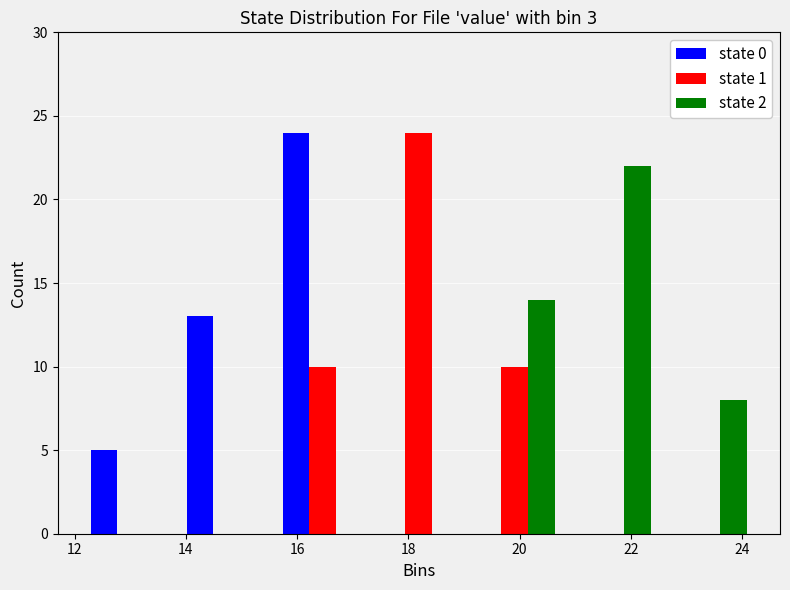

What is the height of the state 1 bar covering 15.6 to 17.4 on the x-axis? Neither the bar edges nor the heights are printed on the chart, so give them approximately, as read against the axes.

10